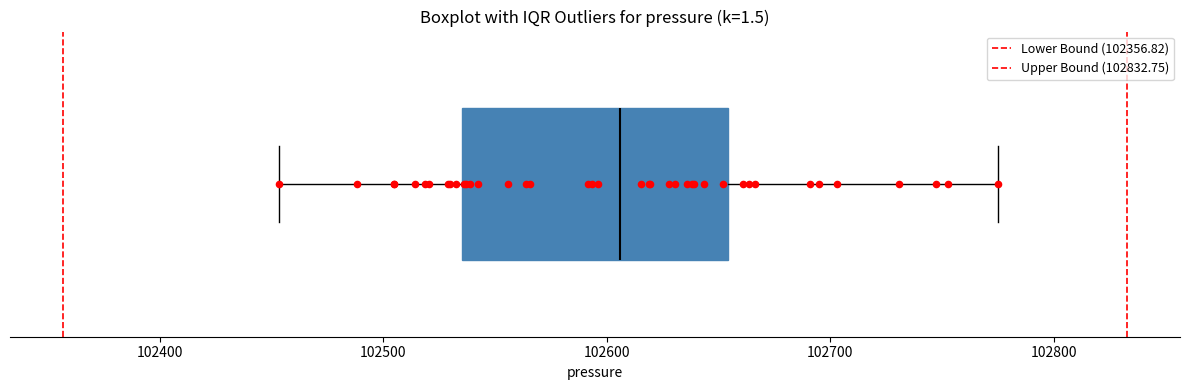

Where is the right edge of the box on the x-axis? The values are not printed on the chart, so give them approximately, as read against the axis.

102650